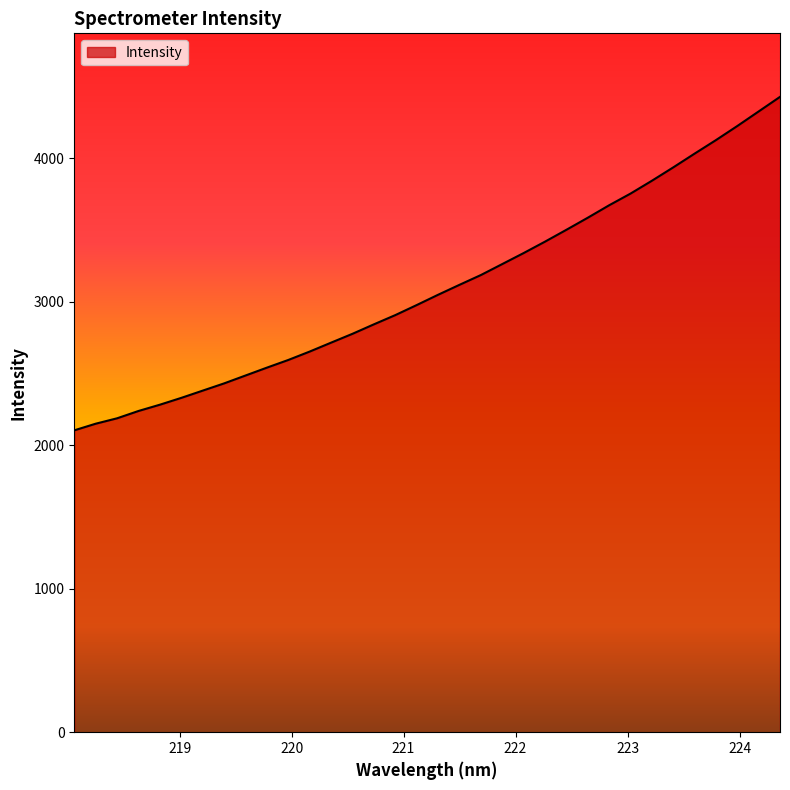

How many distinct data groups are displayed?

1